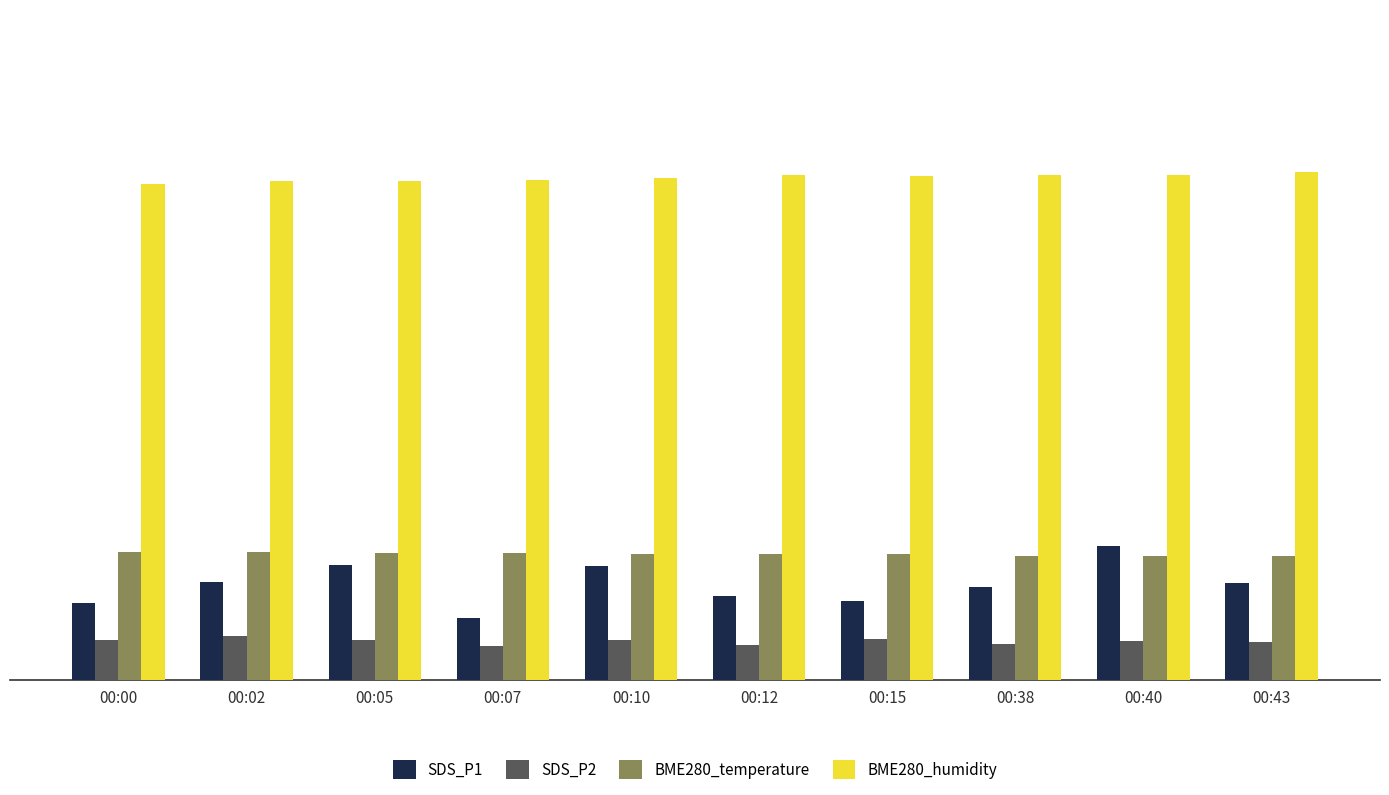

True or false: SDS_P1 has a value of 3.3 at 00:15.

False